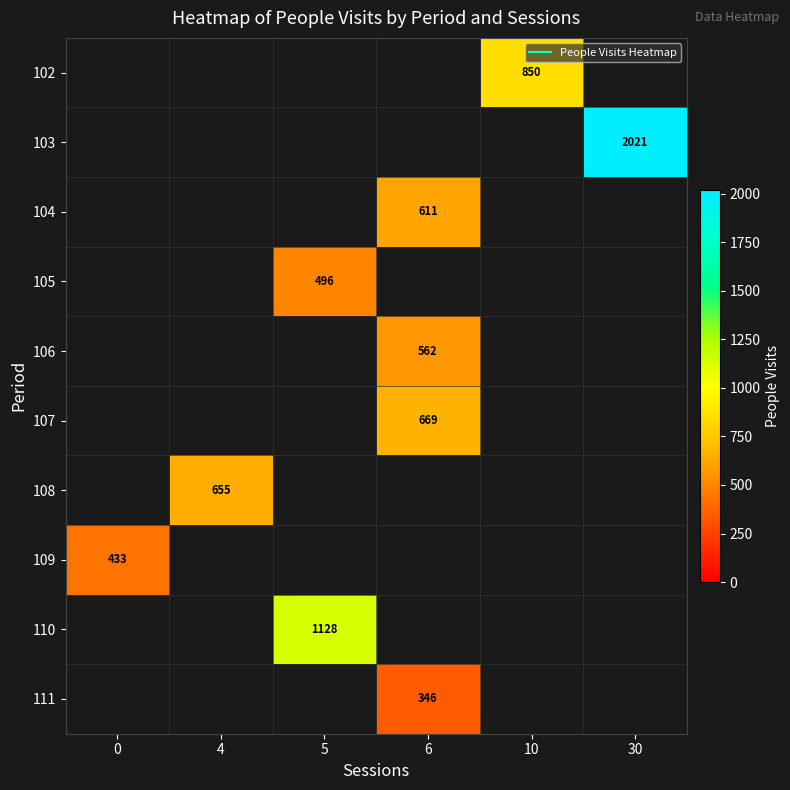

Which category has the lowest value across all series?

6